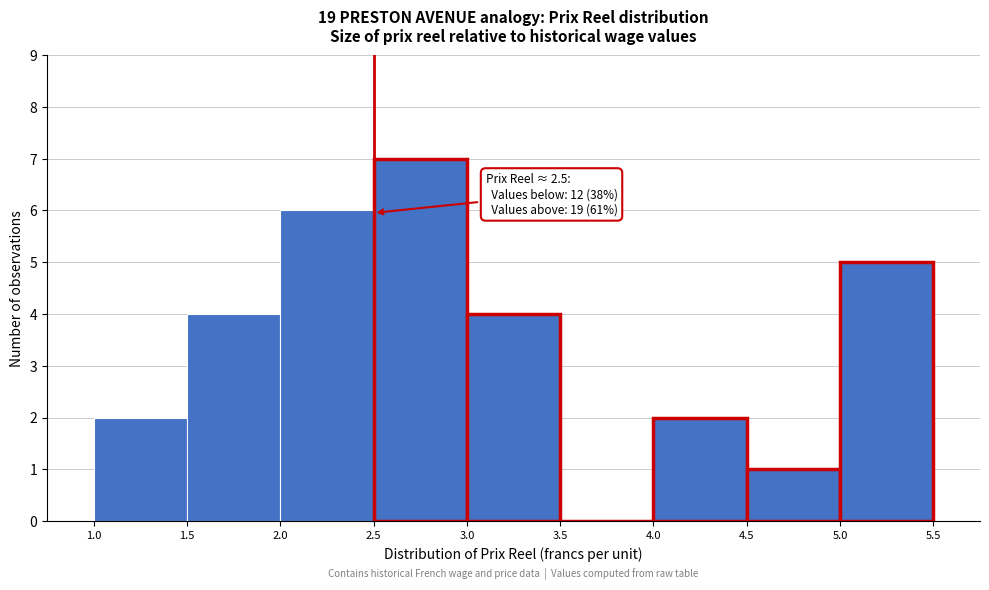

Over which range of the x-axis is the bar tallest?

2.5 to 3.0